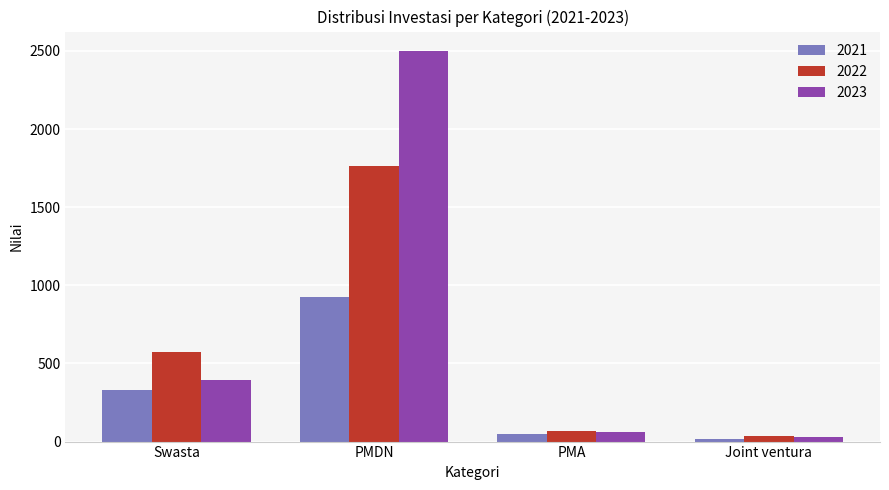

Reading left to right, what are all the values shown in this chart?

2021: Swasta=332	PMDN=927	PMA=47	Joint ventura=19
2022: Swasta=573	PMDN=1761	PMA=70	Joint ventura=36
2023: Swasta=391	PMDN=2499	PMA=64	Joint ventura=28